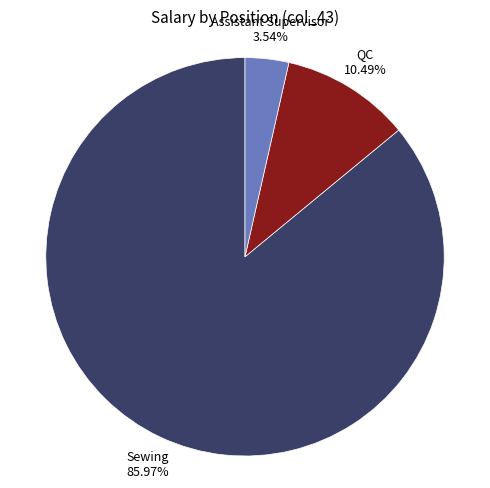

To the nearest percent, what percentage of the pie is Assistant Supervisor?

4%